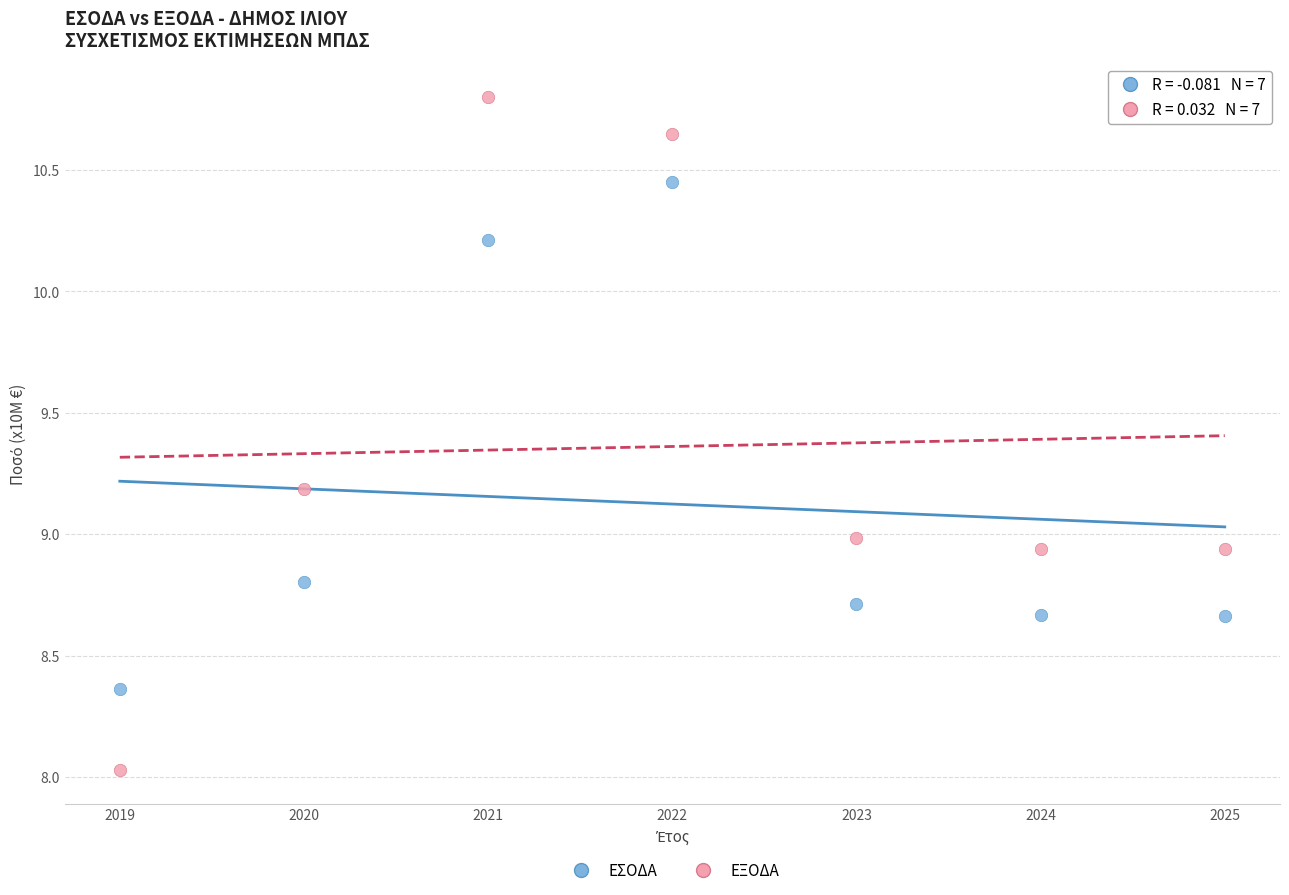

Across all data points, what is the range of X values (max minus min)?

6.0